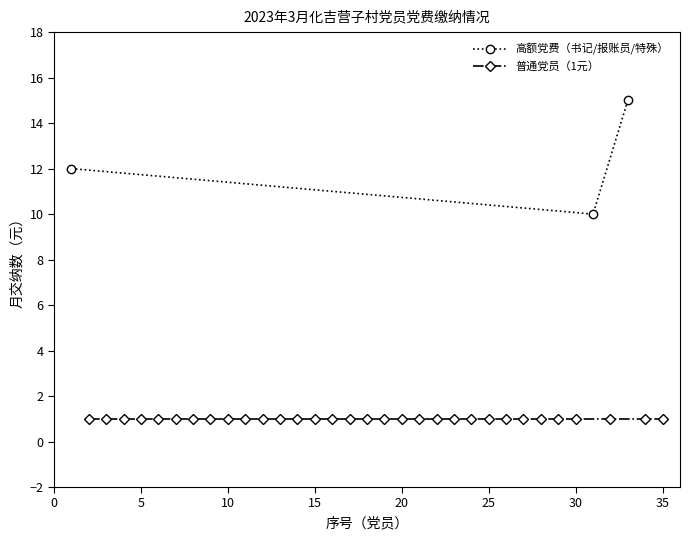

Does the chart have visible grid lines?

No